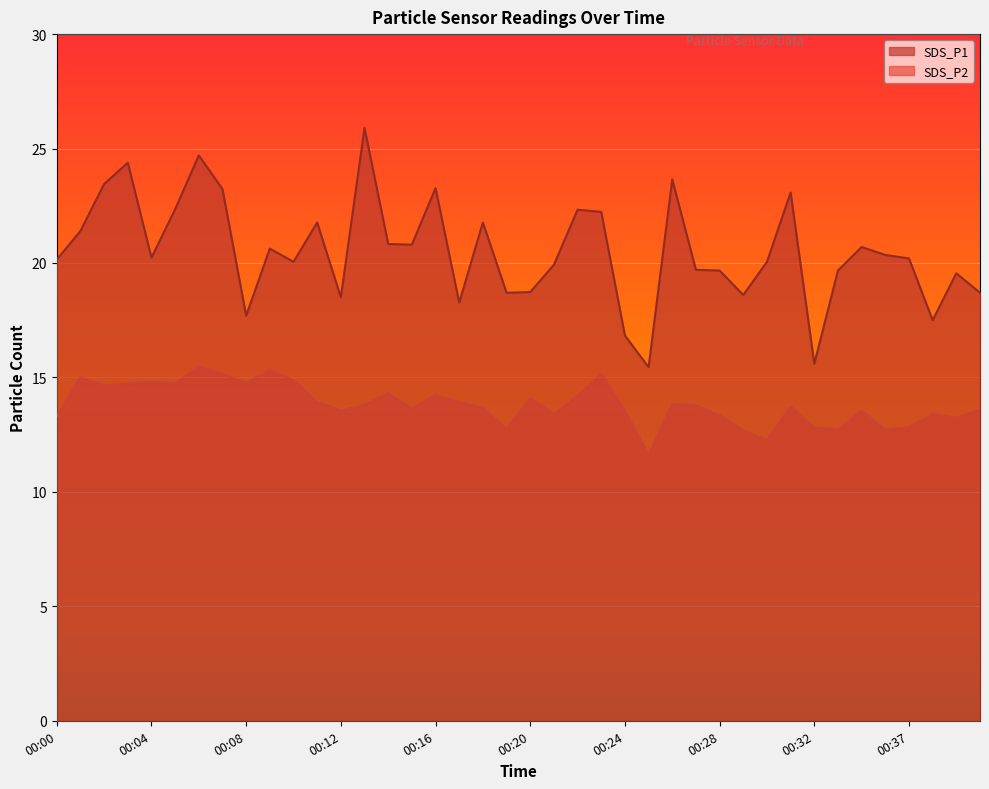

True or false: SDS_P2 and SDS_P1 cross at least once.

False